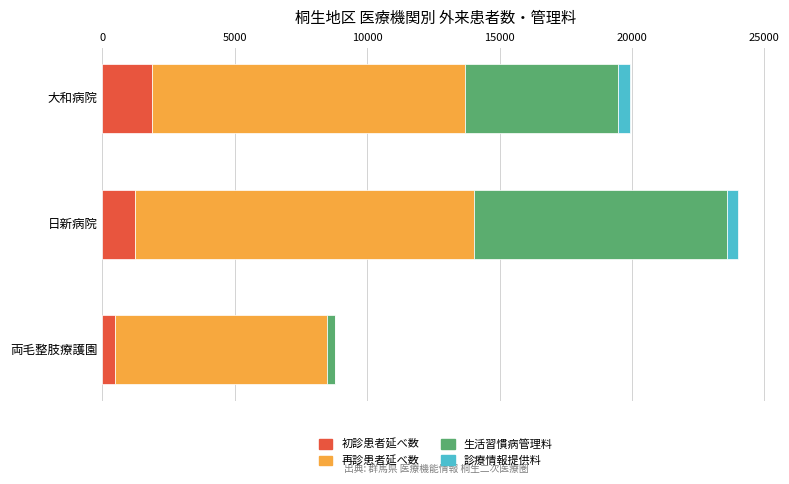

At which category is the sum across all series the highest?

日新病院